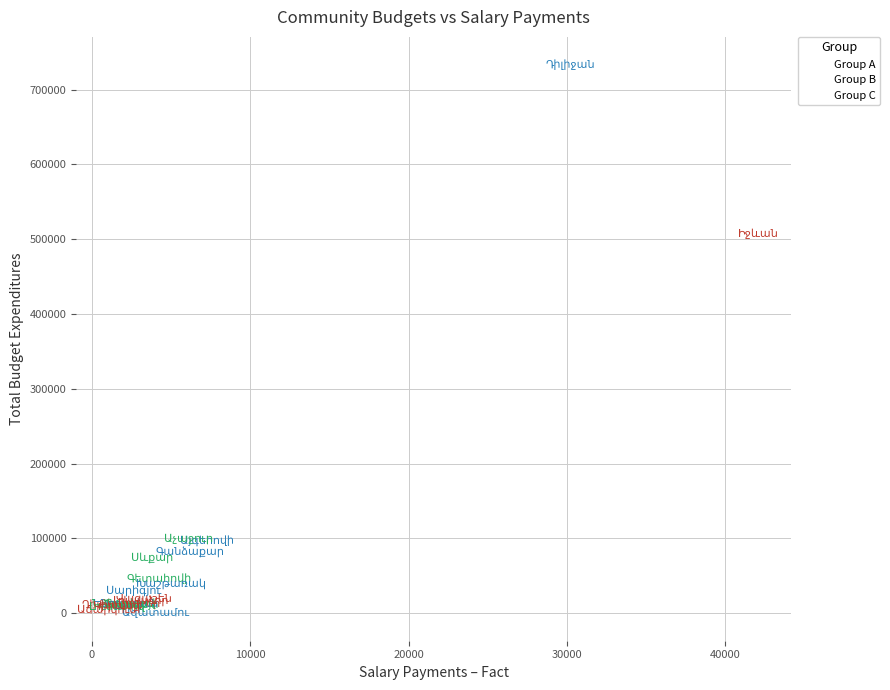

Which series contains the highest Y value?

Group B